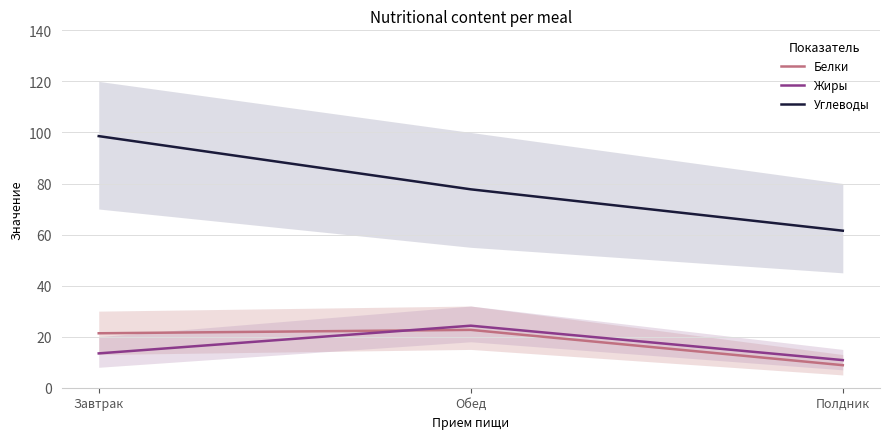

At which category does the chart reach its peak across all series?

Завтрак